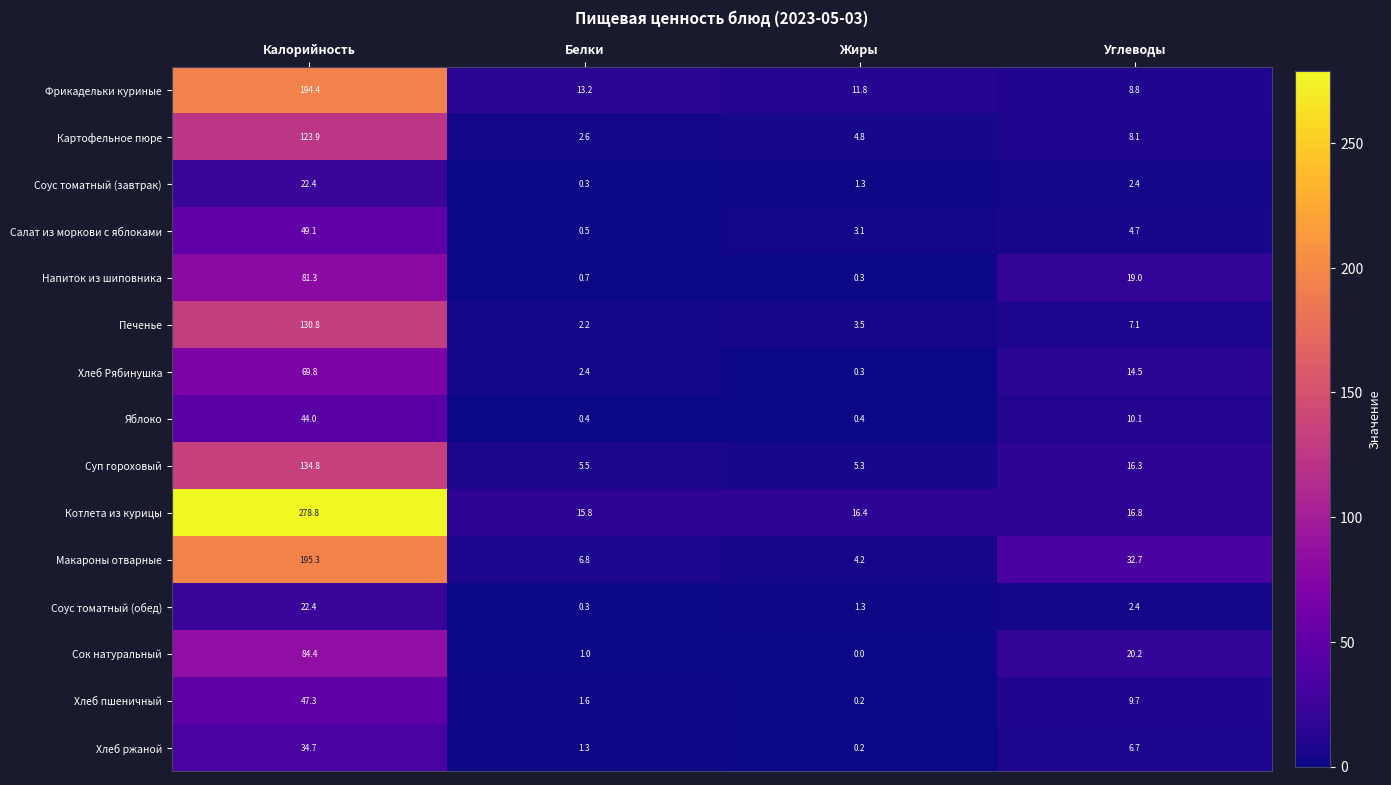

What is the difference between the maximum and minimum values in the Яблоко series?

43.6